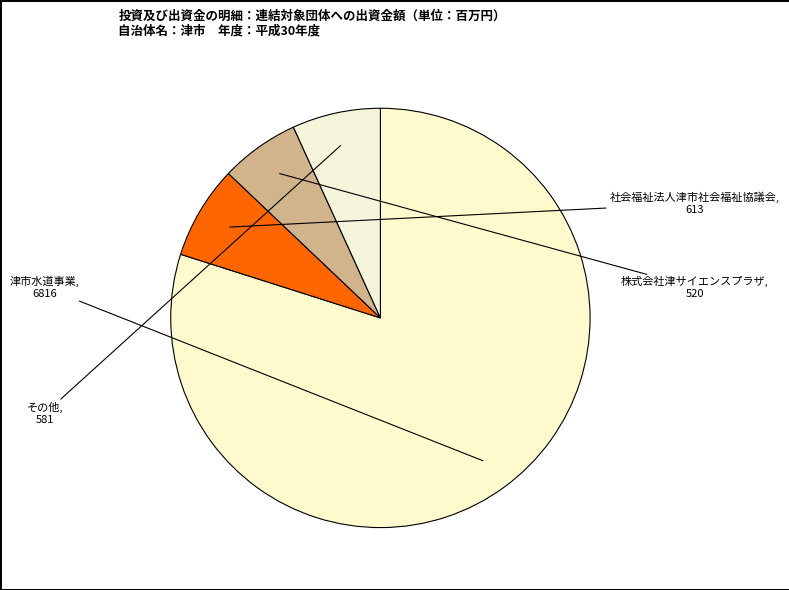

How many slices are in this pie chart?

4